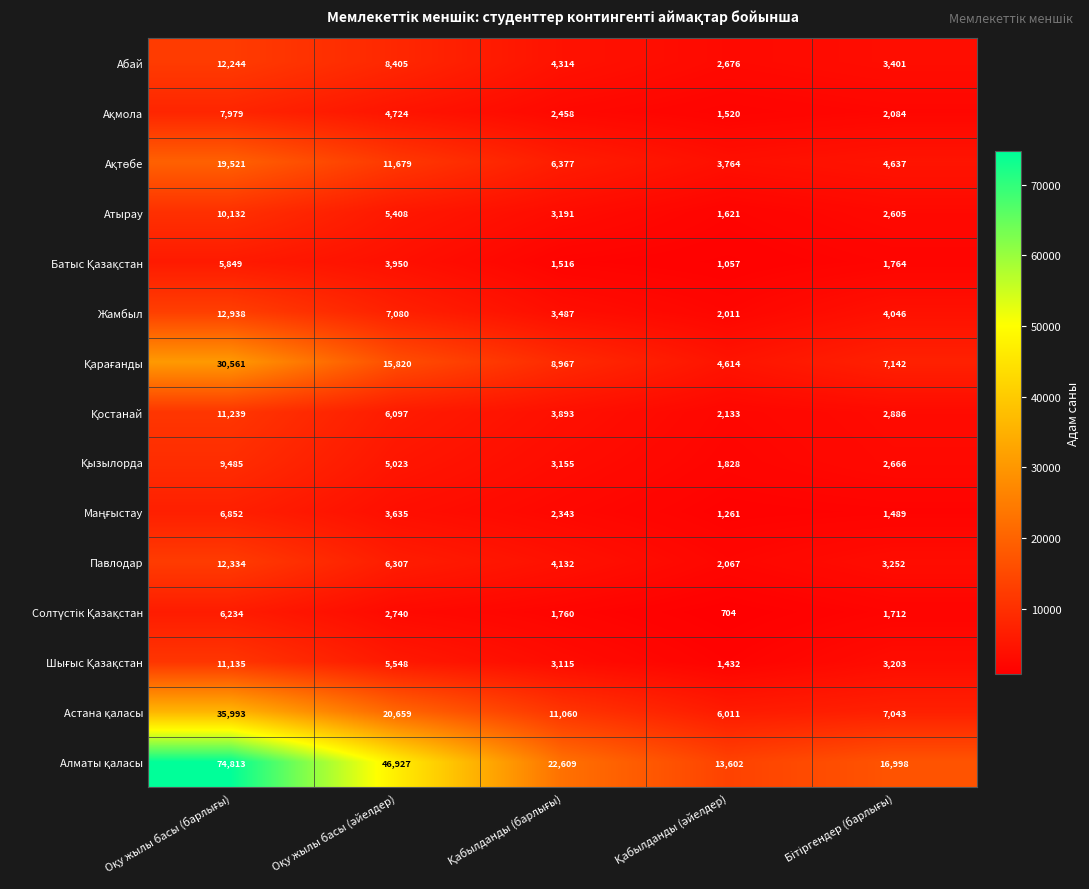

What is the smallest value displayed?

704